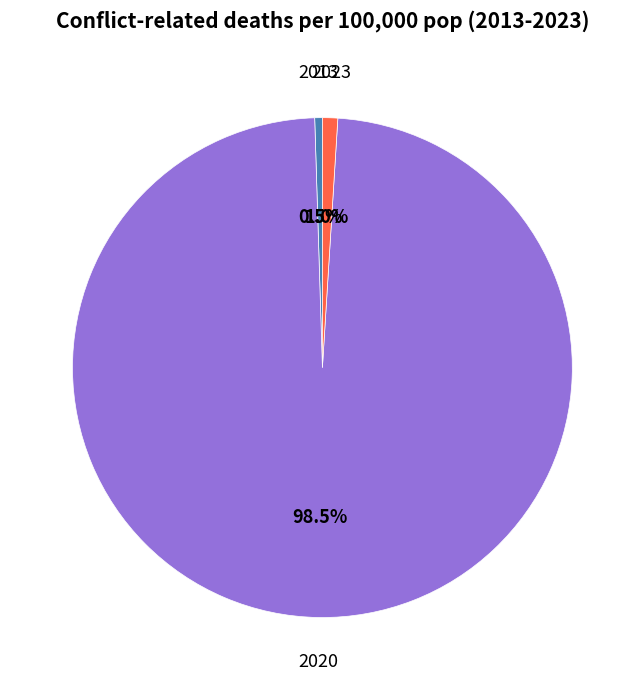

Is 2023 the majority of the pie?

No